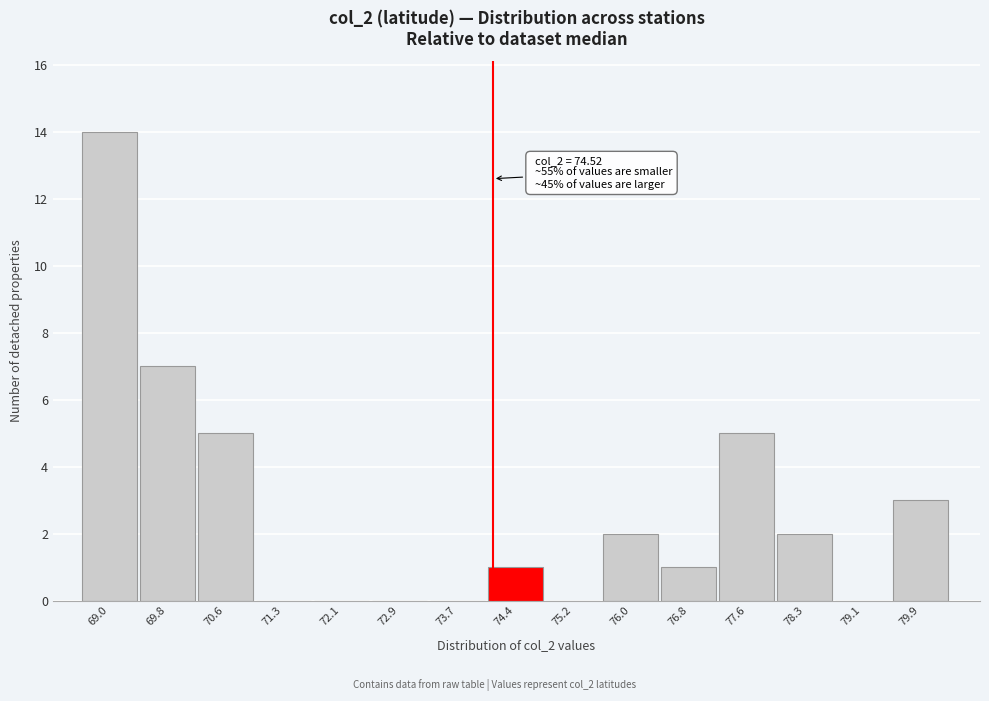

Reading right to left, extract all data points from this chart.

79.9=3	79.1=0	78.3=2	77.6=5	76.8=1	76.0=2	75.2=0	74.4=1	73.7=0	72.9=0	72.1=0	71.3=0	70.6=5	69.8=7	69.0=14